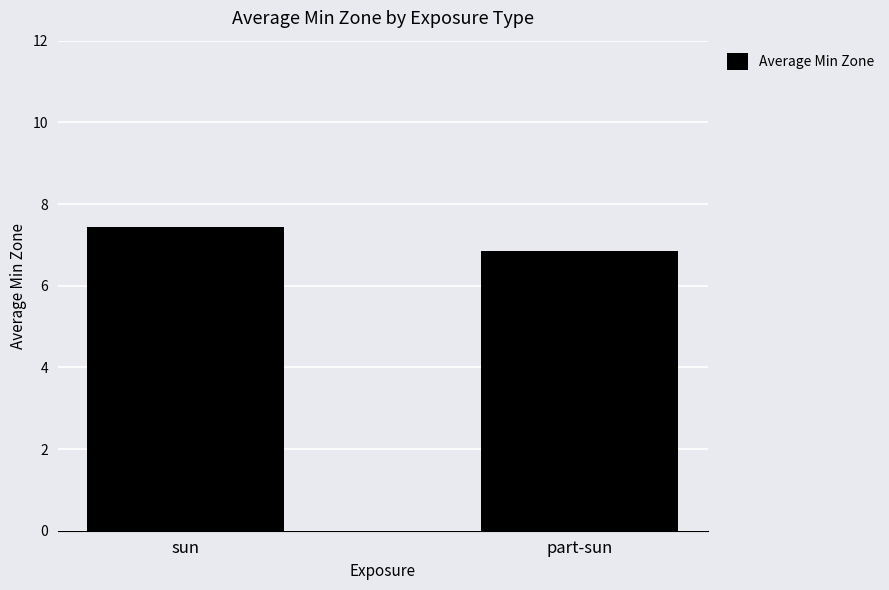

At which category does the chart reach its peak across all series?

sun